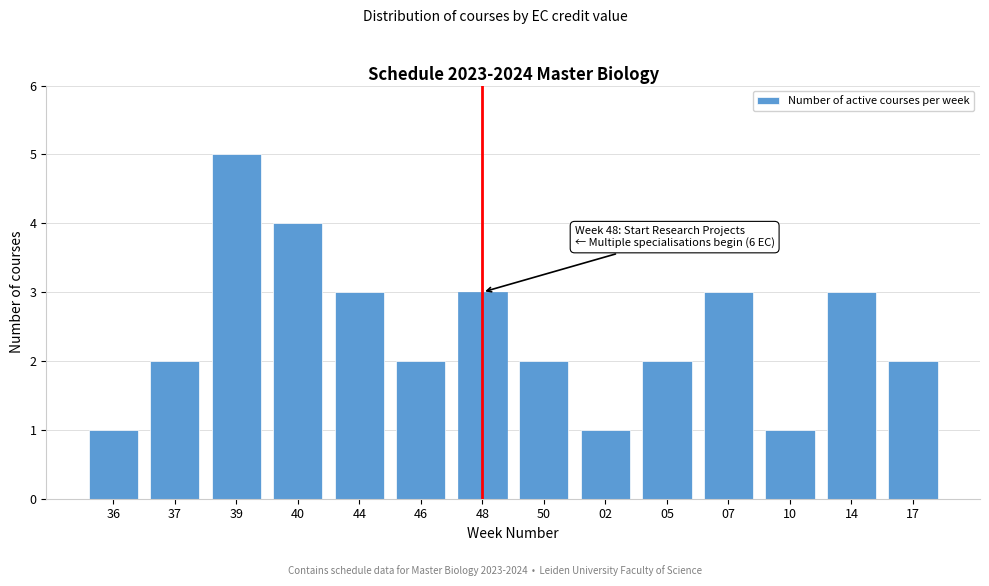

Reading right to left, extract all data points from this chart.

2	3	1	3	2	1	2	3	2	3	4	5	2	1